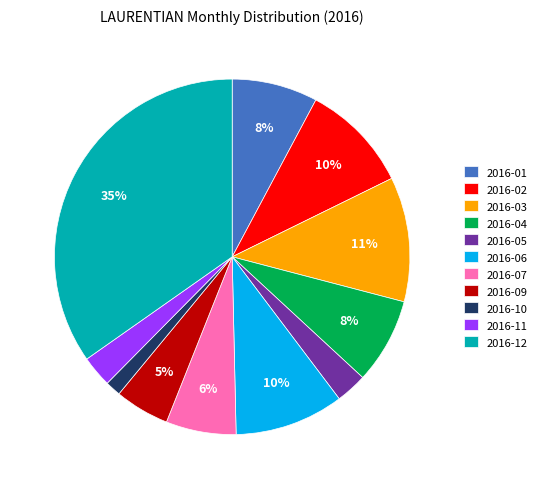

Combined, do 2016-09 and 2016-07 account for over 50%?

No